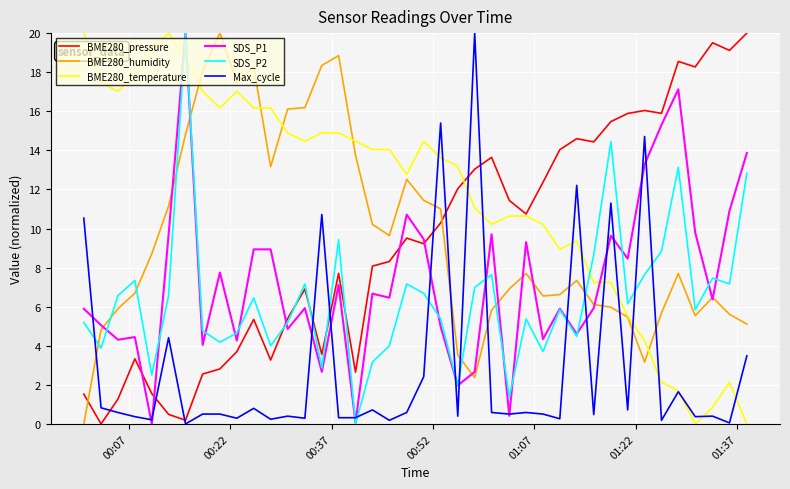

What is the maximum value for Max_cycle?

20.0